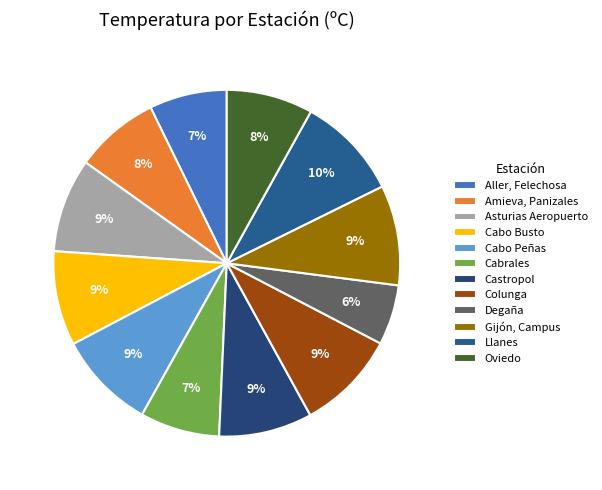

The Gijón, Campus slice represents 1% of the pie. True or false?

False